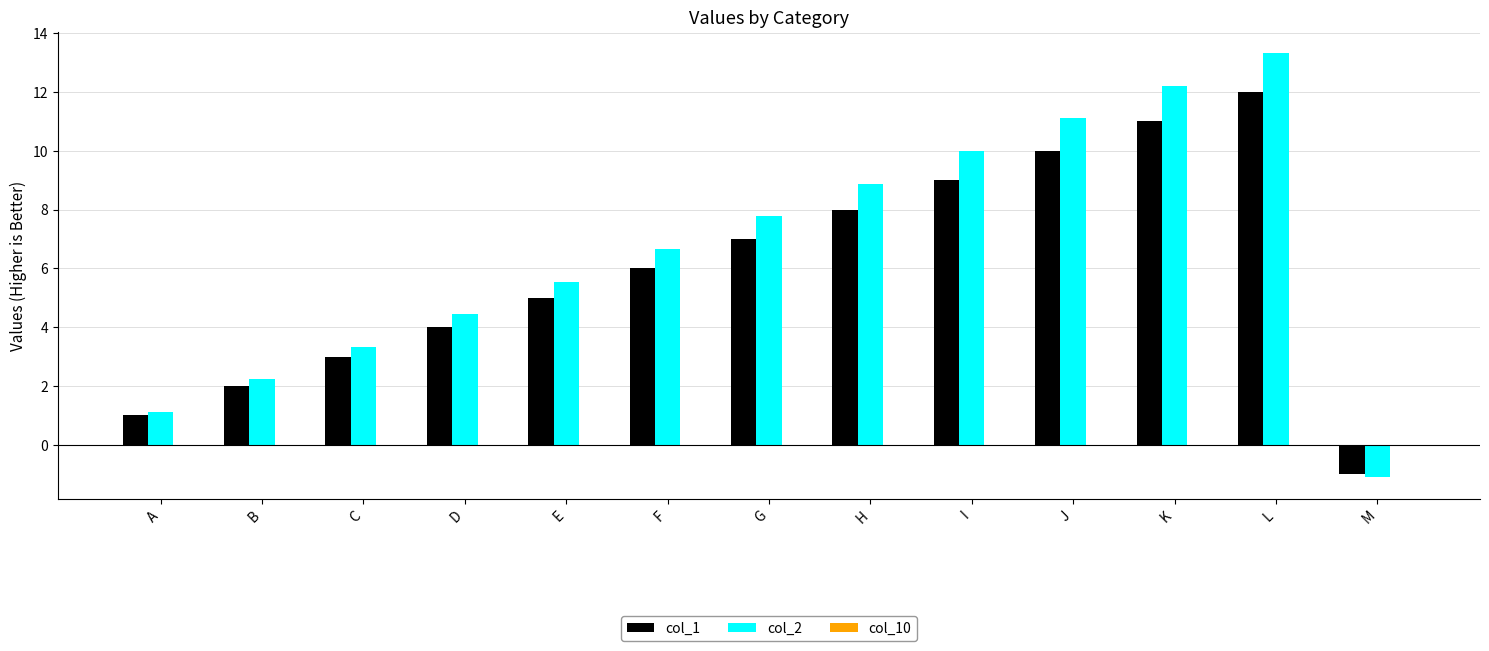

At which category is the sum across all series the highest?

L